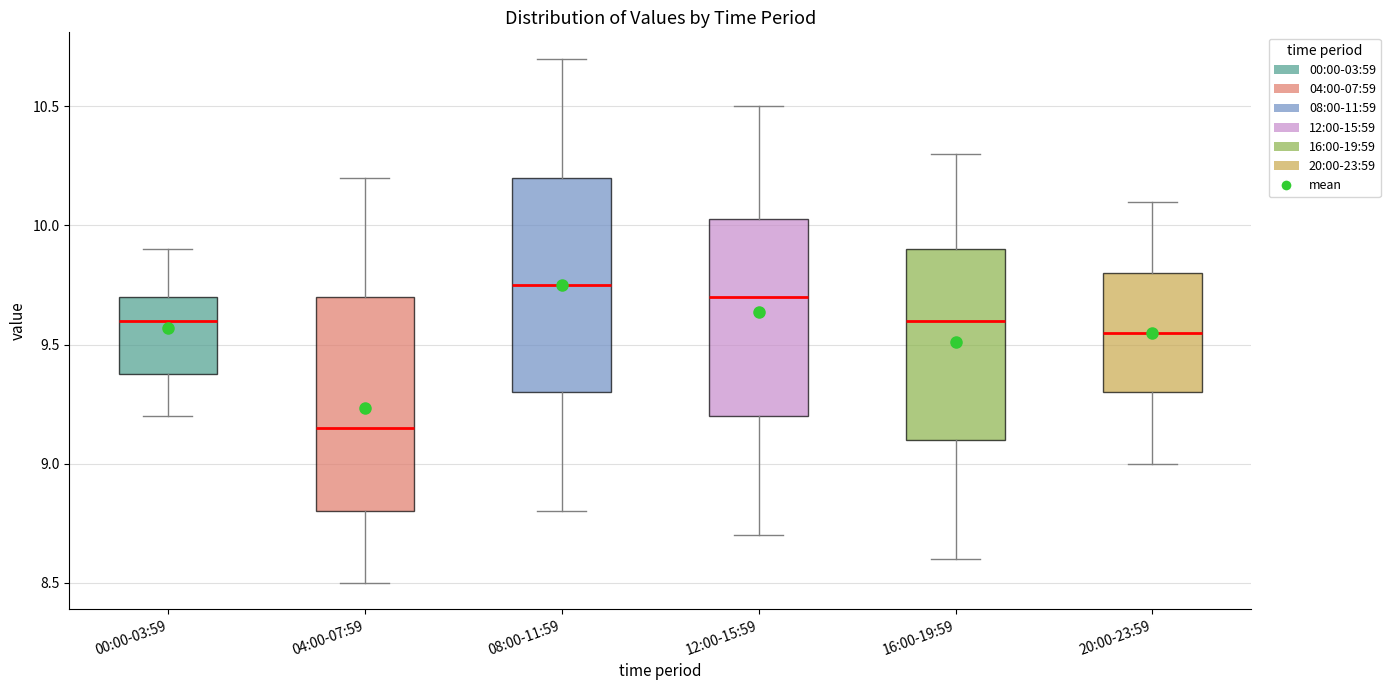

Where does the lower whisker of the box for 16:00-19:59 end on the y-axis? The values are not printed on the chart, so give them approximately, as read against the axis.

8.60